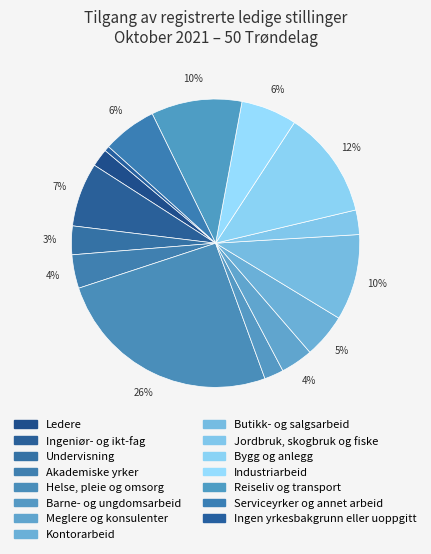

How many slices are in this pie chart?

15